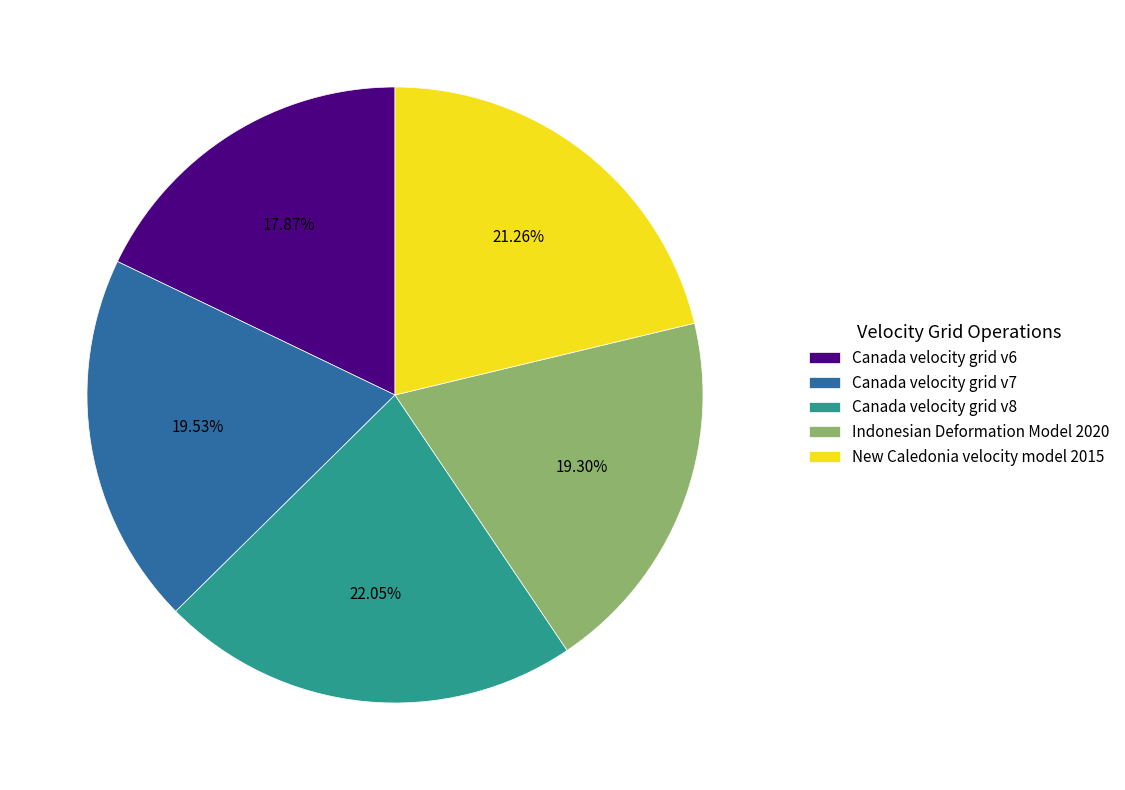

Is it true that Canada velocity grid v8 is 9% of the pie?

False